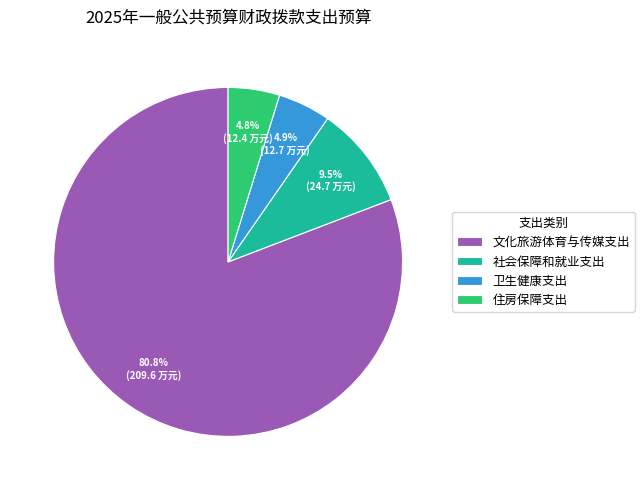

Is it true that 文化旅游体育与传媒支出 is 95% of the pie?

False